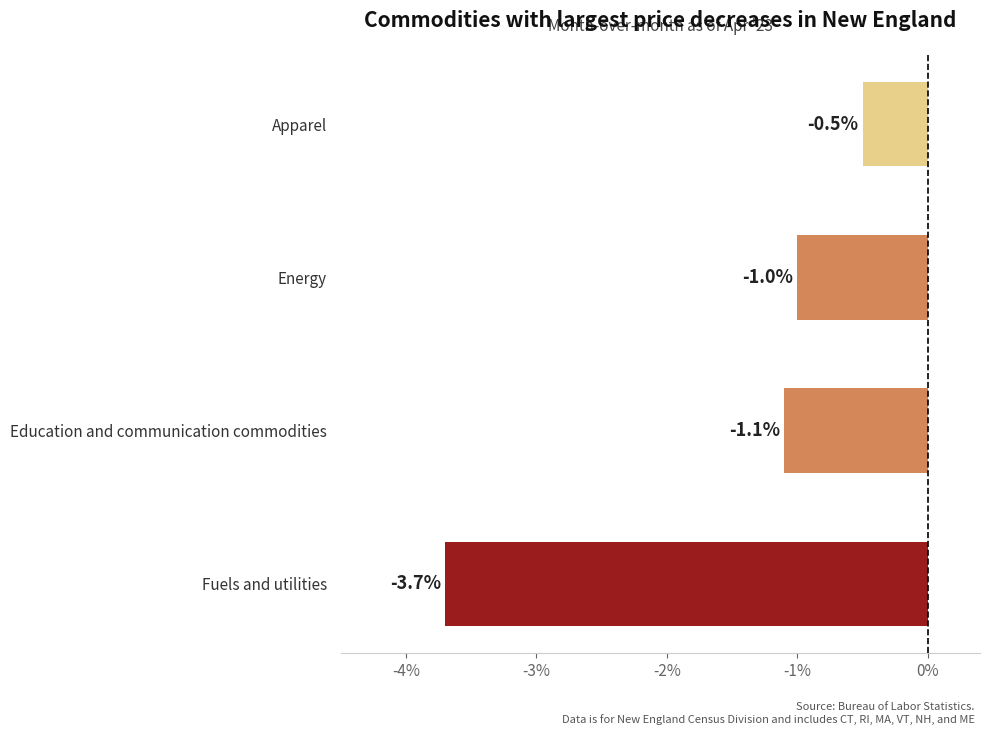

Read the value at Energy.

-1.0